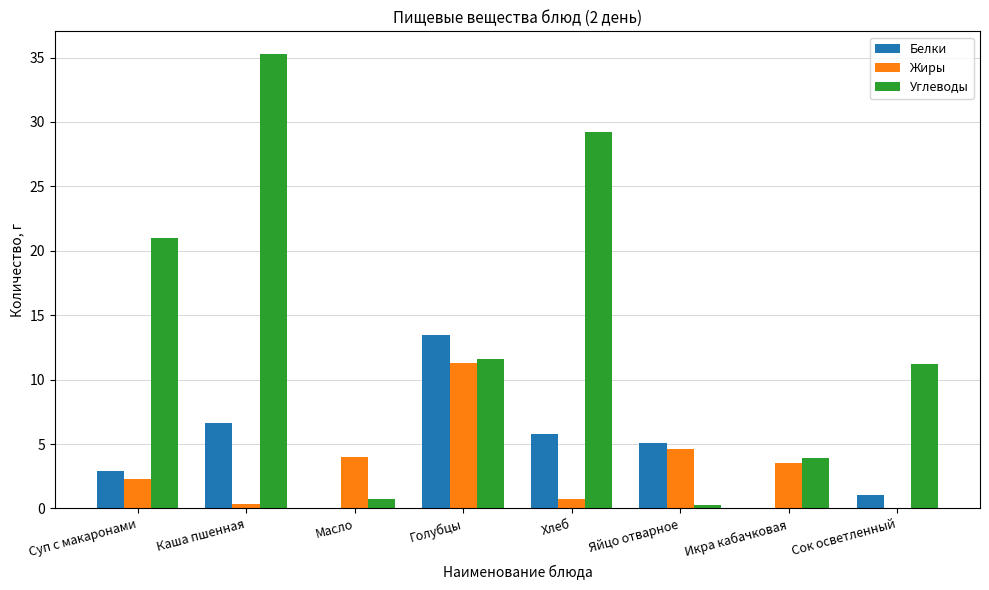

What is the maximum value for Белки?

13.5